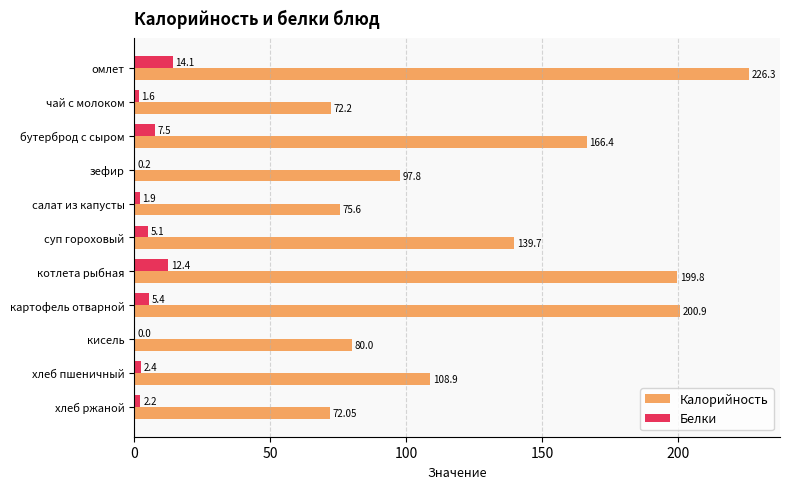

Is the value of Калорийность at чай с молоком greater than the value of Белки at бутерброд с сыром?

Yes